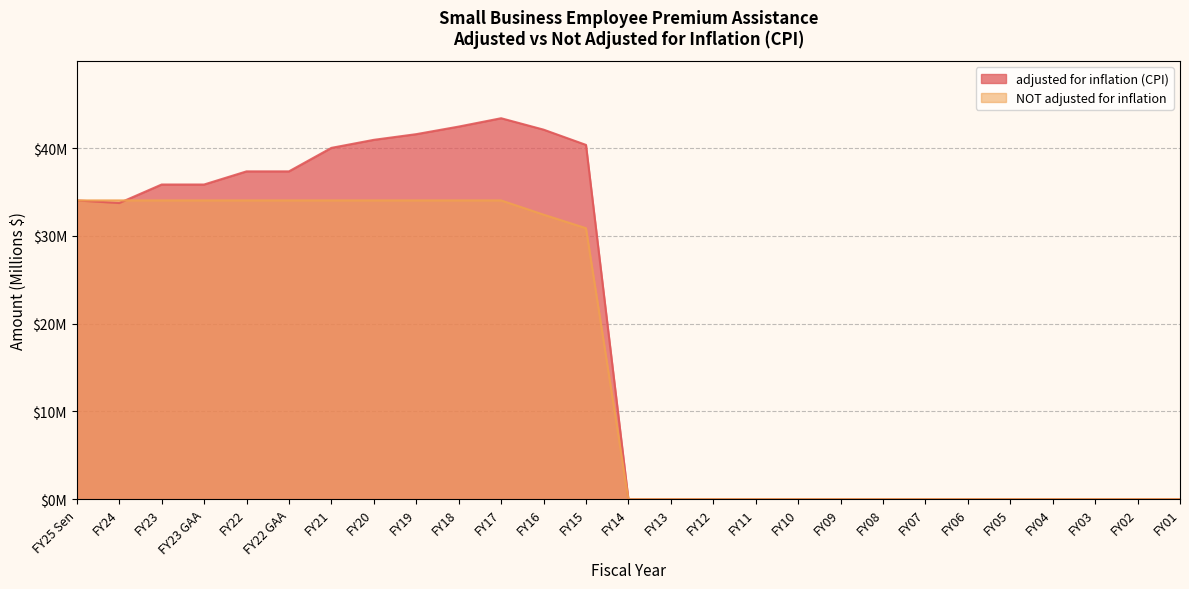

List the series in order of their overall mean, highest first.

adjusted for inflation (CPI), NOT adjusted for inflation